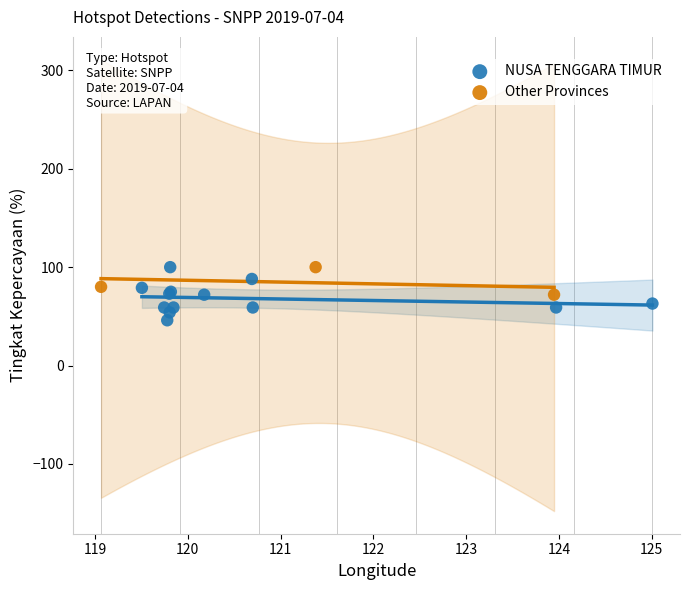

Which series has the largest Y range (max minus min)?

NUSA TENGGARA TIMUR